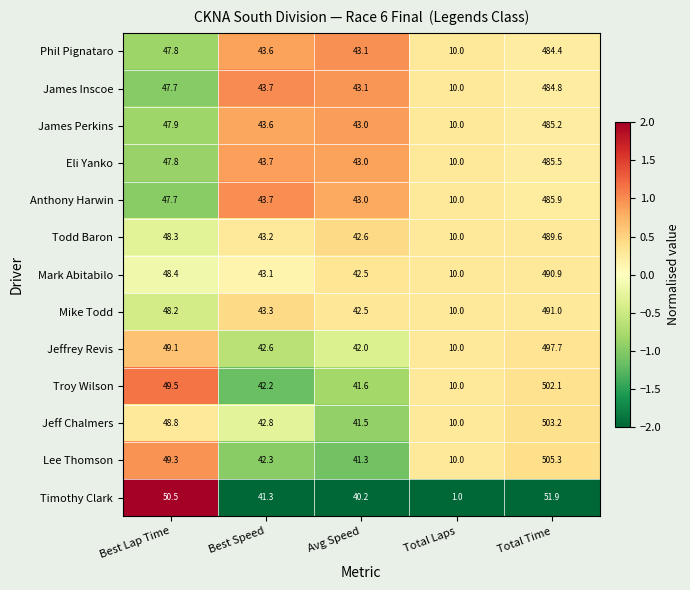

What is the smallest value displayed?

1.0